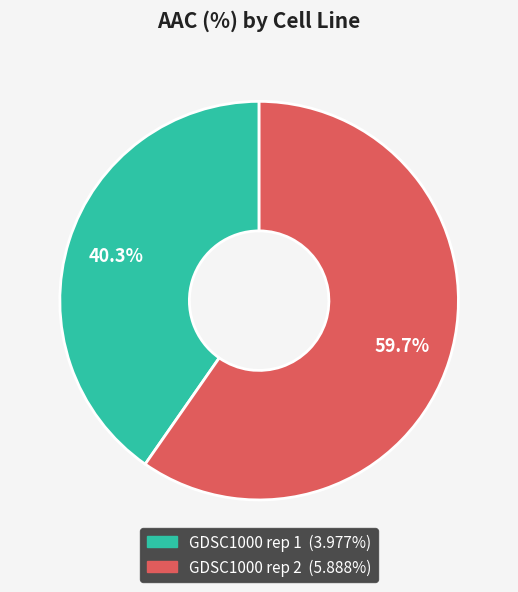

How much of the chart is everything except GDSC1000 rep 1?

59.7%